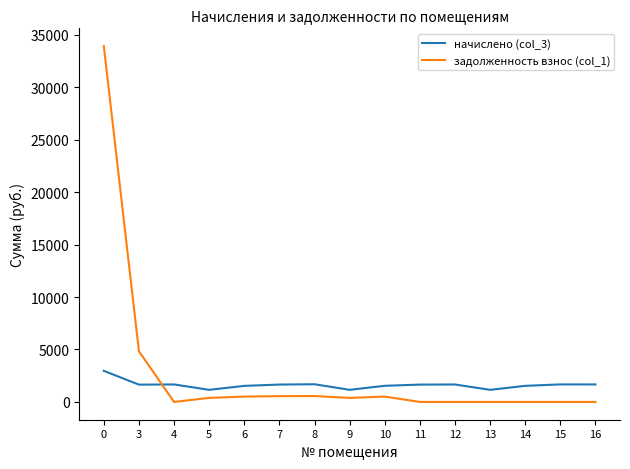

The начислено (col_3) series shows 2964.4 at 0. True or false?

True